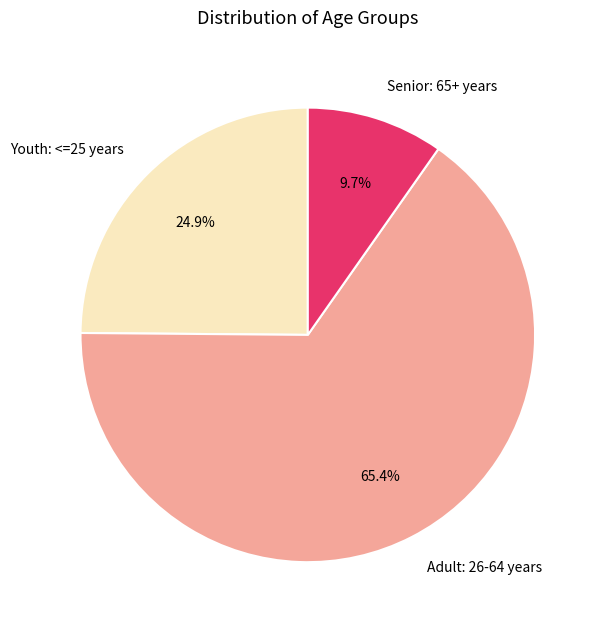

Which category has the biggest portion of the pie?

Adult: 26-64 years